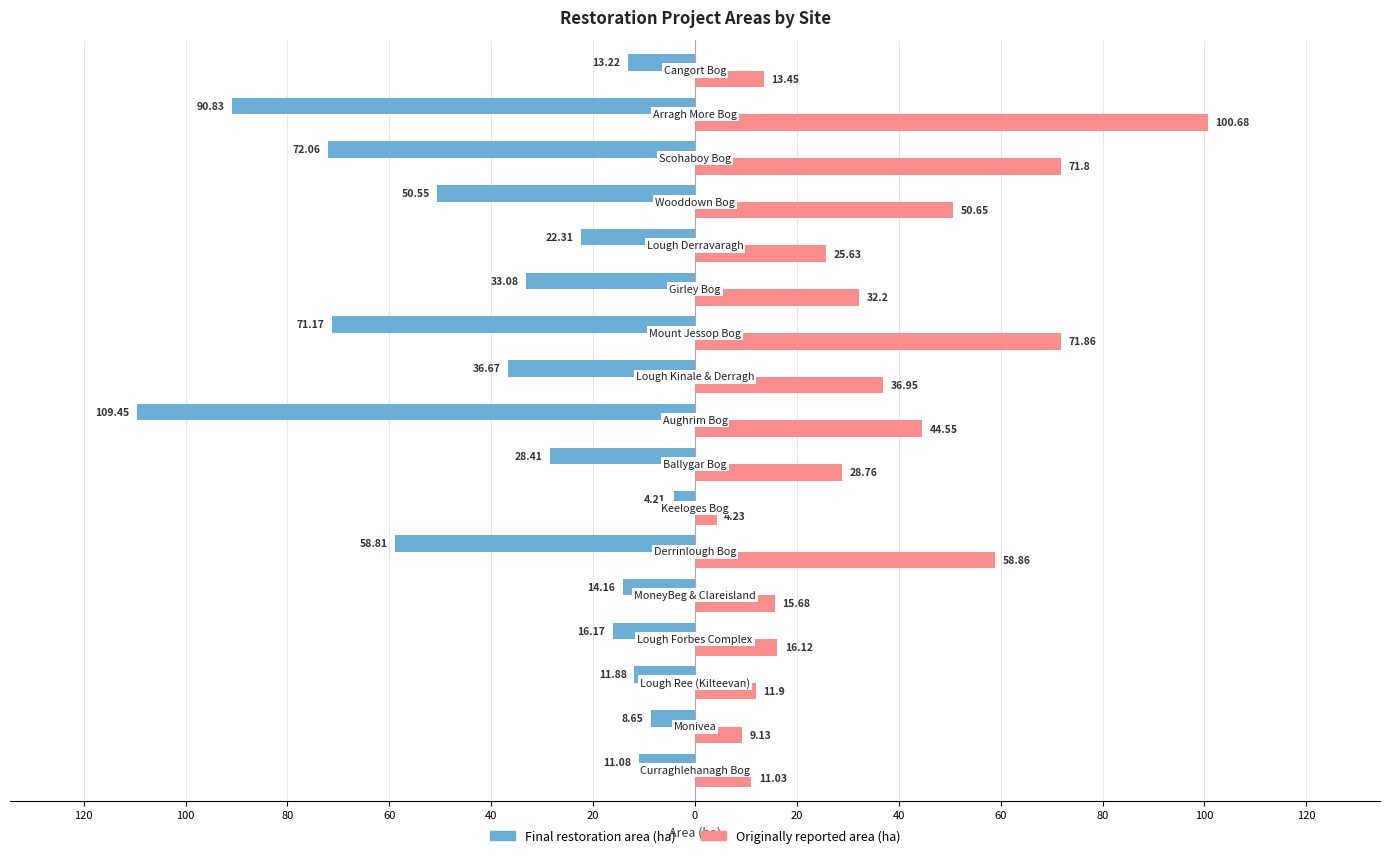

What is the average value of the Final restoration area (ha) series?

-38.4